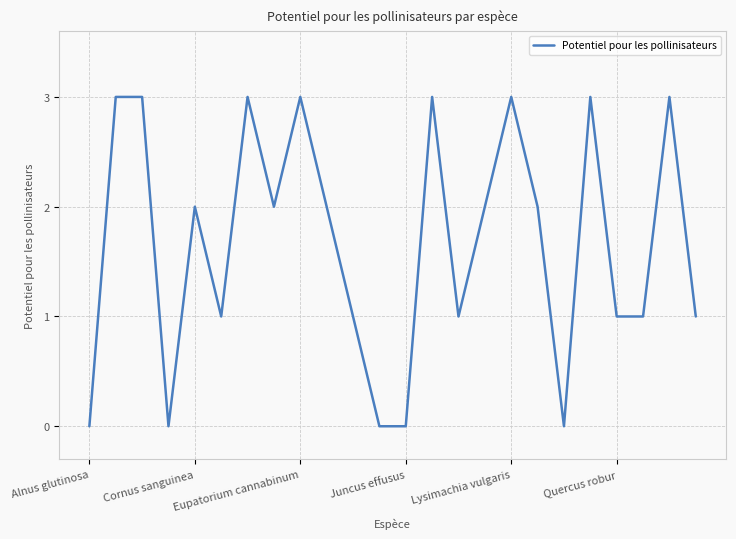

What is the greatest value displayed?

3